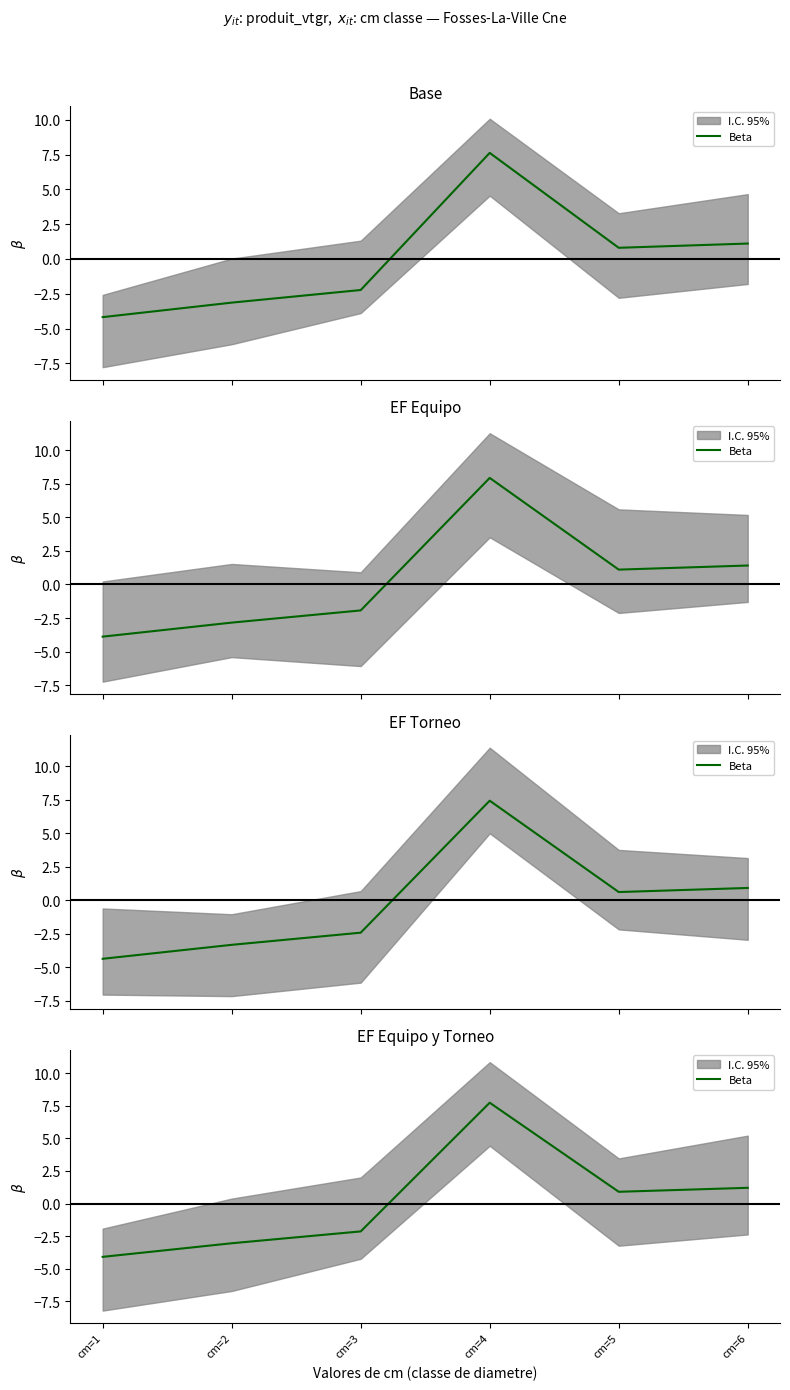

How many values are above zero?

3